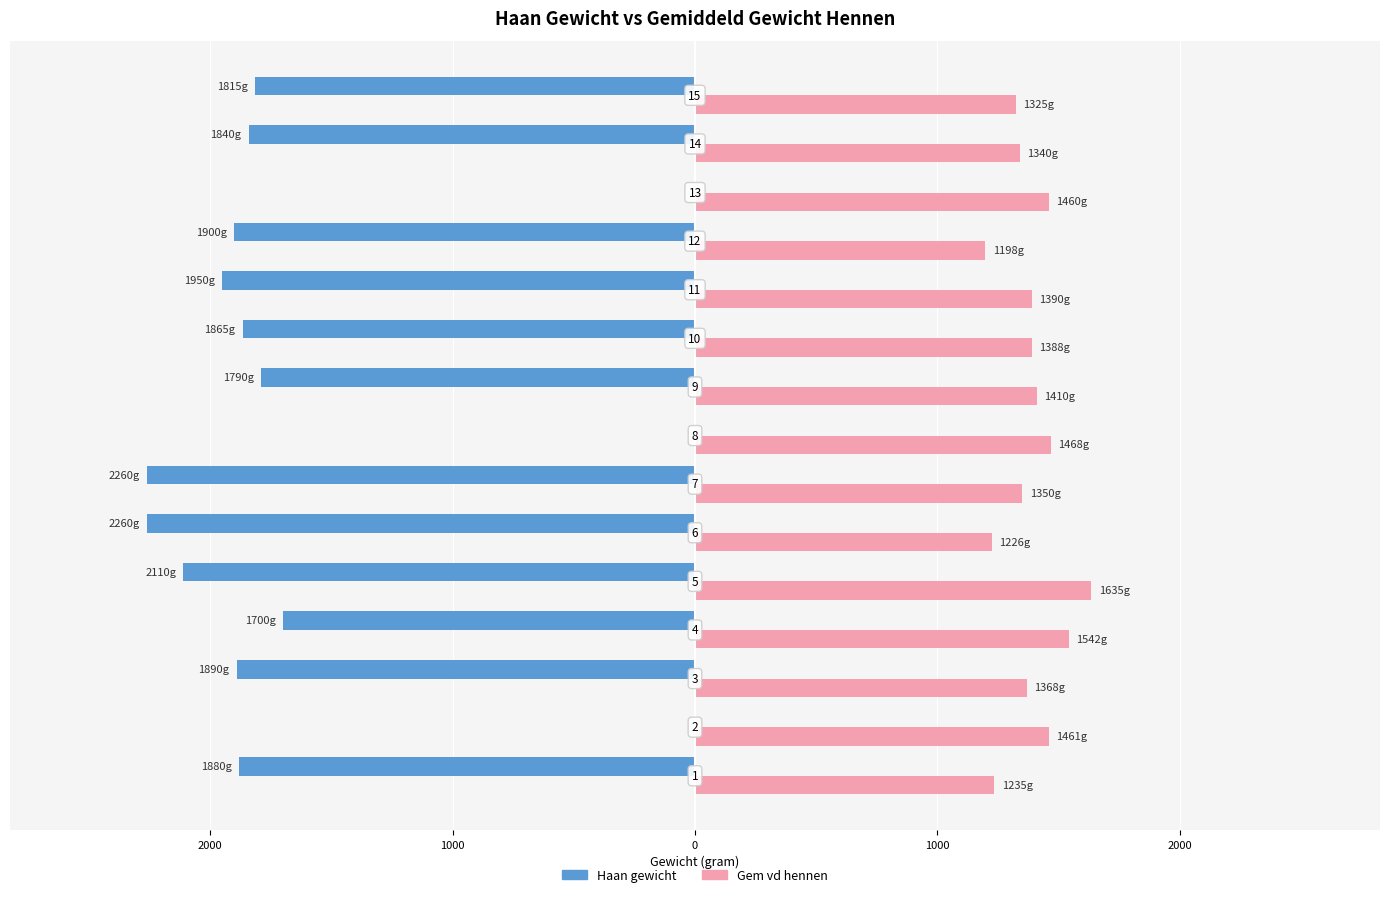

Which series has the widest spread of values?

Haan gewicht